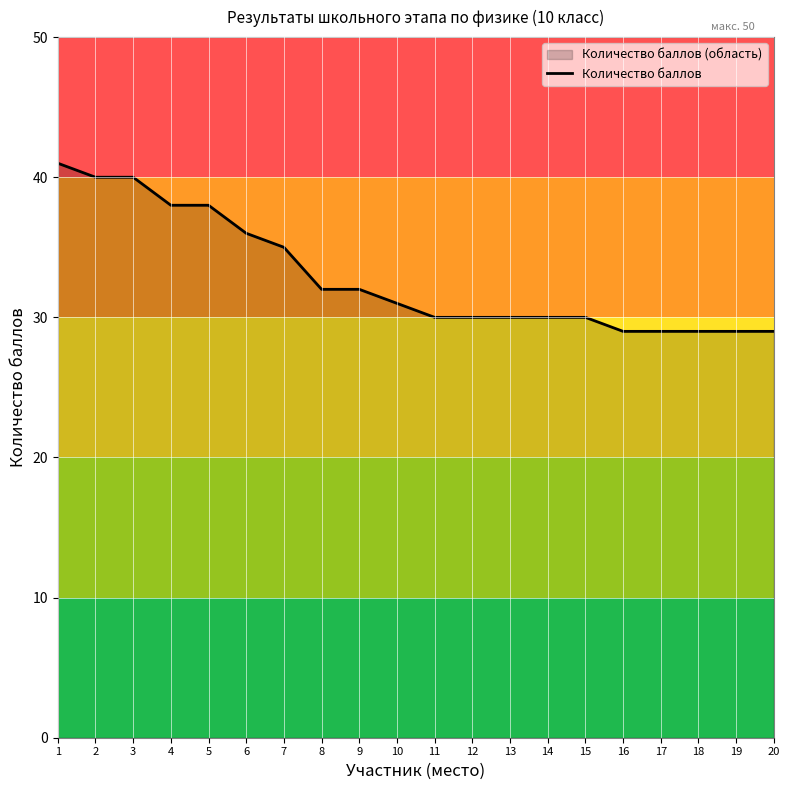

Reading left to right, list all the values displayed in this chart.

41	40	40	38	38	36	35	32	32	31	30	30	30	30	30	29	29	29	29	29